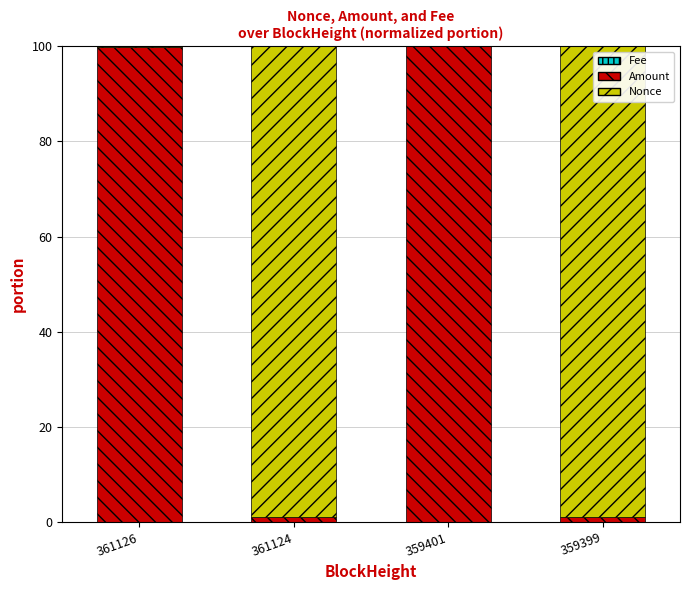

True or false: Fee has a value of 0.0 at 361124.

True